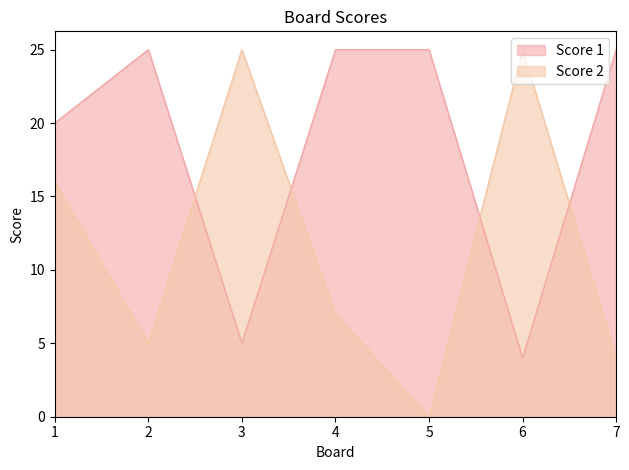

What is the value of the Score 1 point at the 2nd from the left?

25